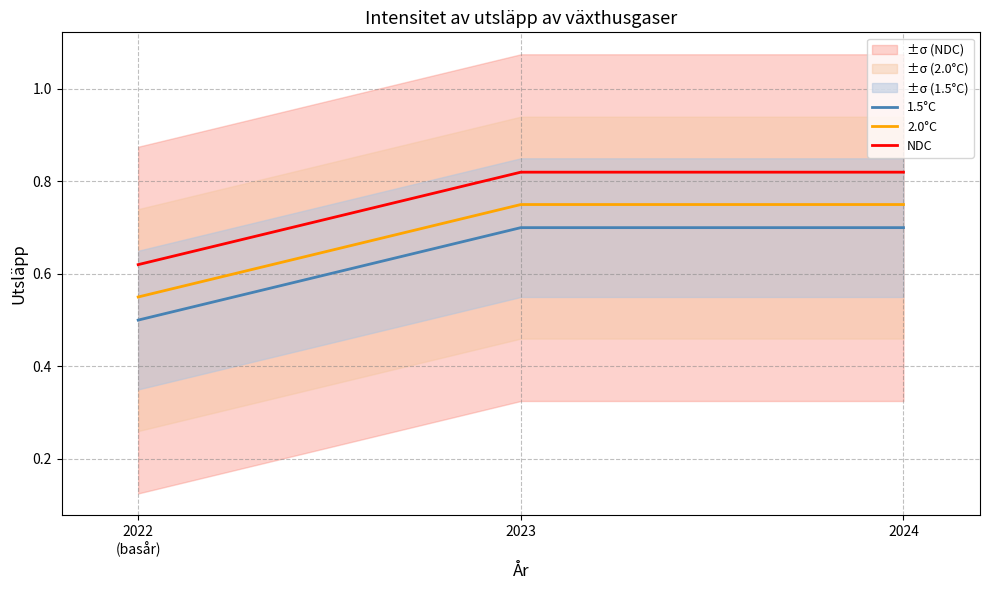

At which category does the chart reach its minimum across all series?

2022
(basår)